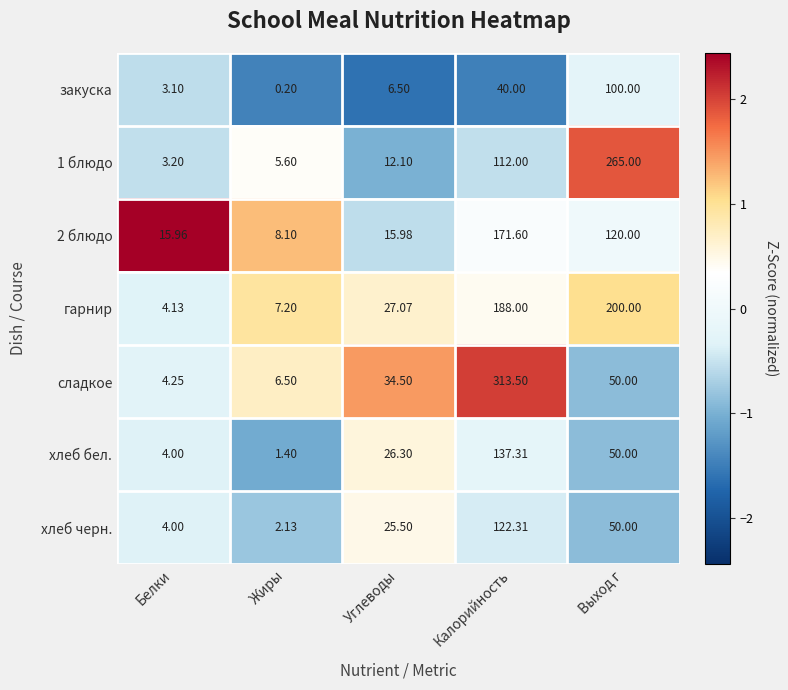

Rank the series at Углеводы from lowest to highest value.

закуска, 1 блюдо, 2 блюдо, хлеб черн., хлеб бел., гарнир, сладкое